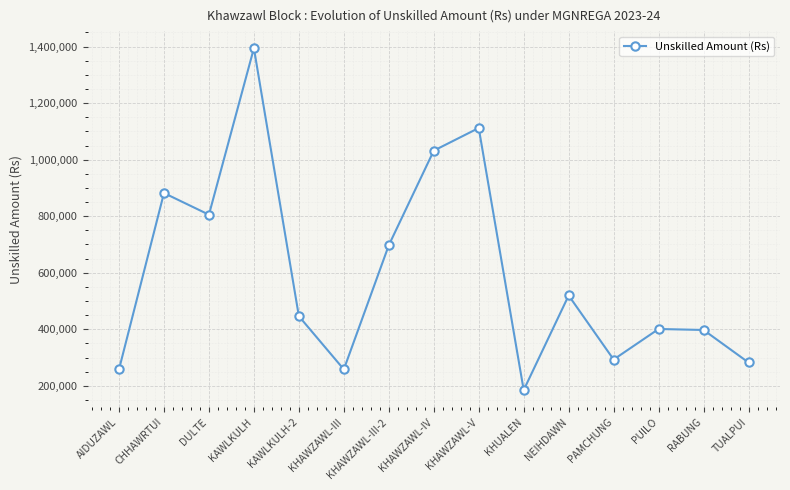

The chart shows a value of 362025 at KHAWZAWL-IV. True or false?

False